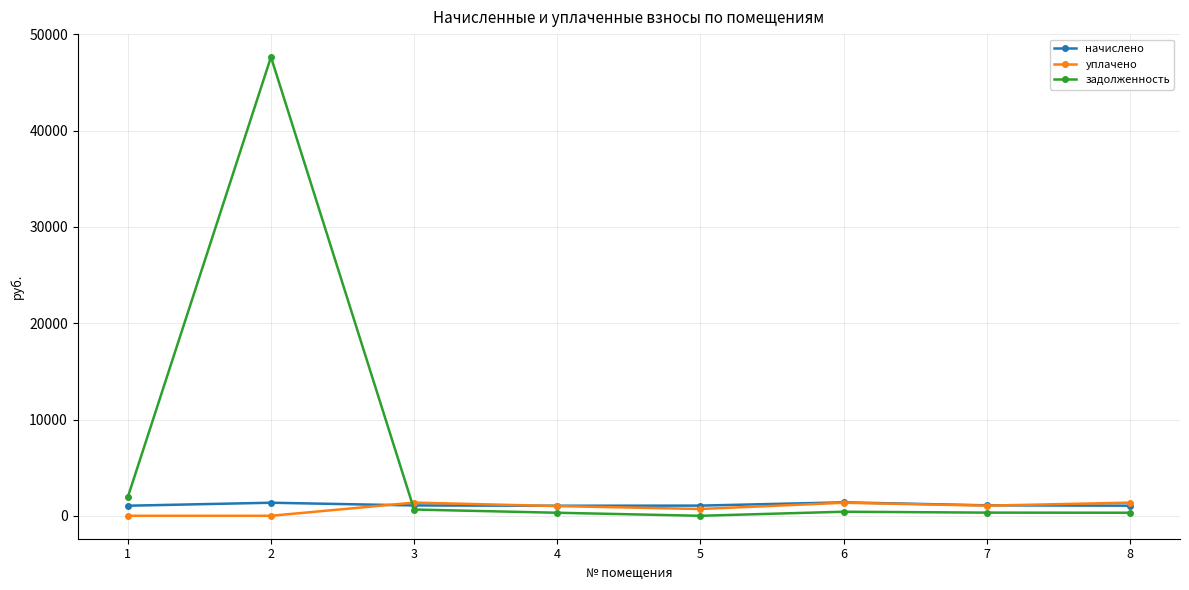

What is the difference between the начислено values at 7 and 8?

37.4